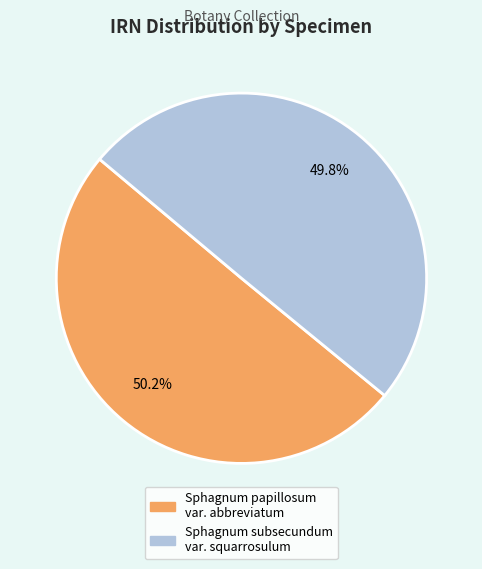

Do Sphagnum subsecundum var. squarrosulum and Sphagnum papillosum var. abbreviatum together represent more than half of the pie?

Yes